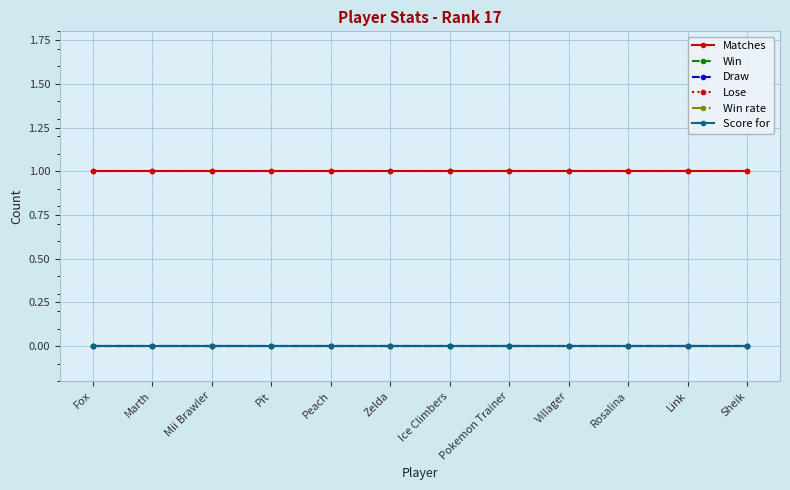

Rank the categories by Matches value from lowest to highest.

Fox, Marth, Mii Brawler, Pit, Peach, Zelda, Ice Climbers, Pokemon Trainer, Villager, Rosalina, Link, Sheik